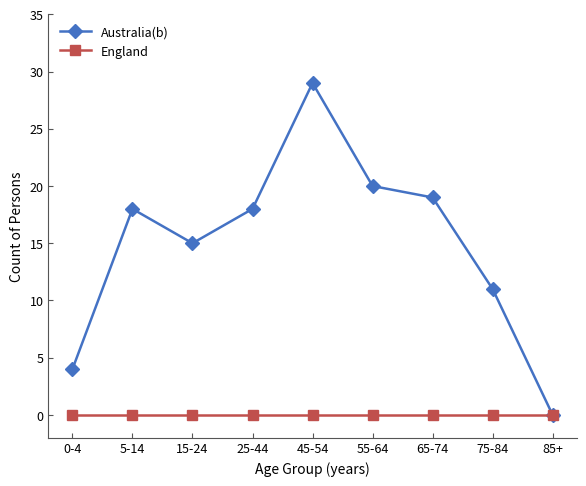

Which category has the highest value across all series?

45-54